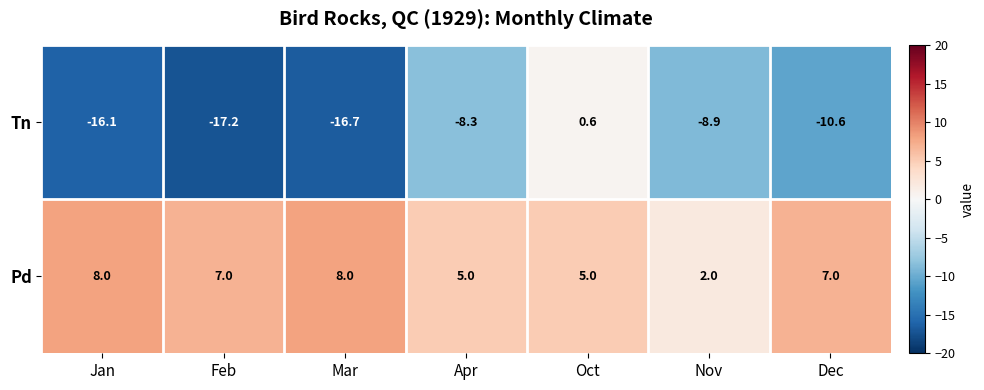

The value of Tn at Apr is -2.6. True or false?

False